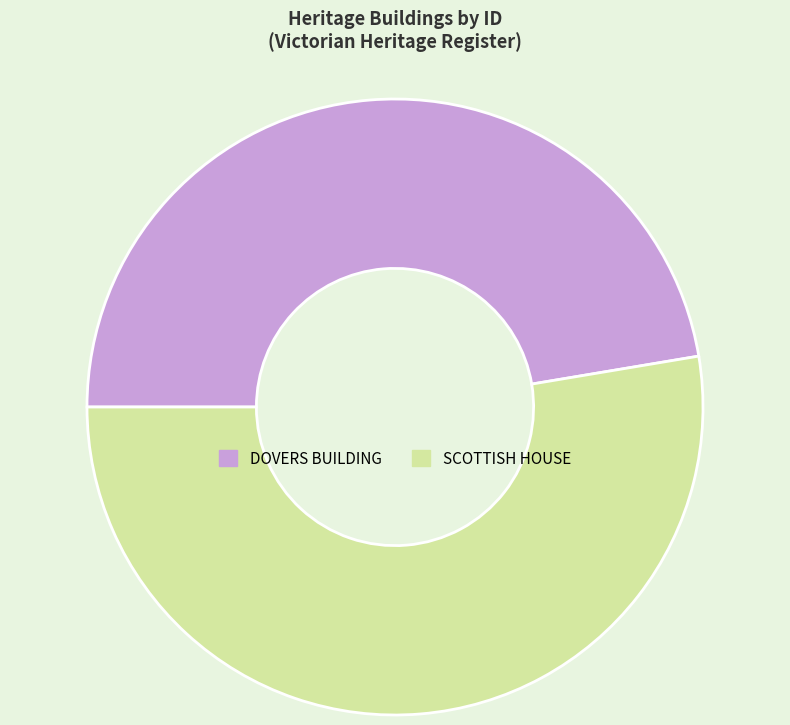

How many slices are in this pie chart?

2